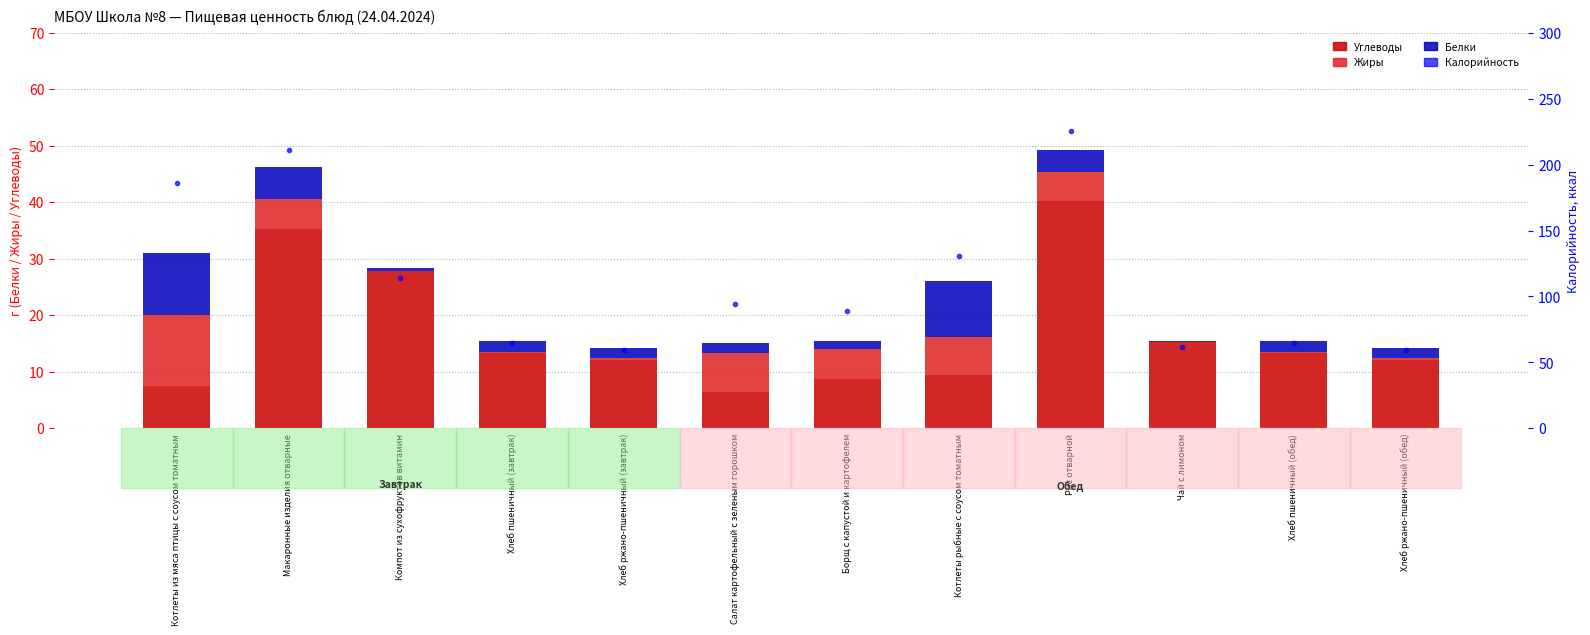

What is the label of the 1st bar from the right?

Хлеб ржано-пшеничный (обед)